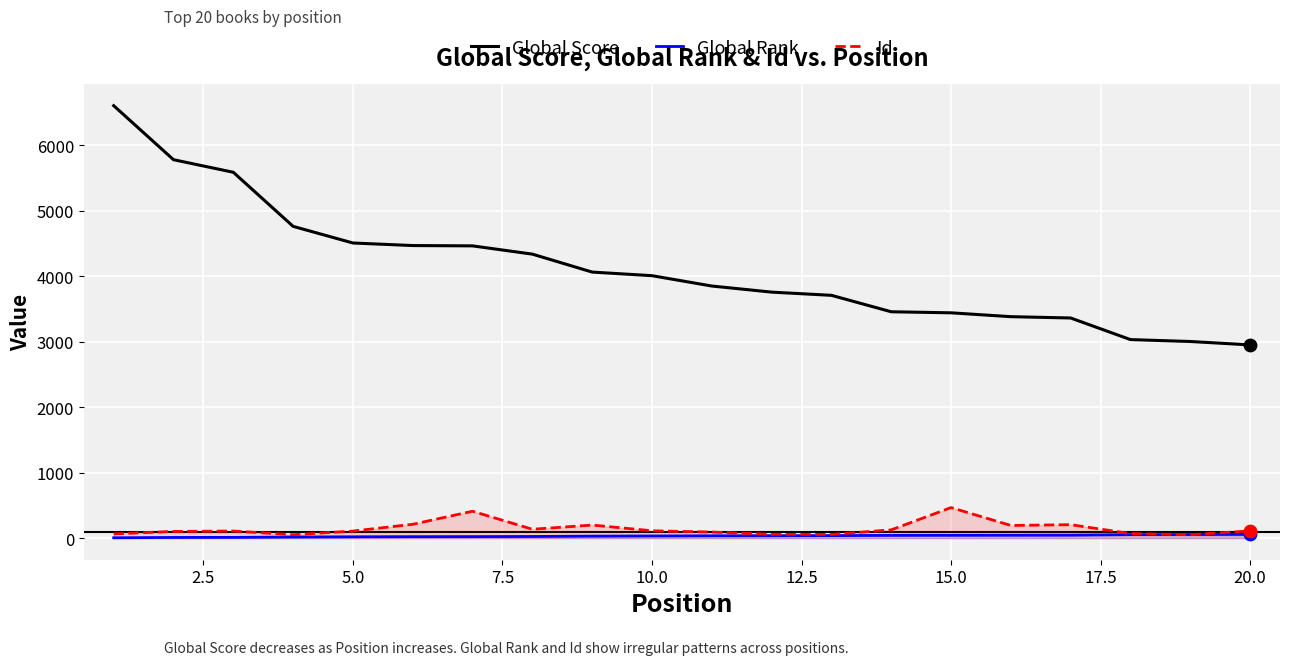

Which series reaches the maximum Y coordinate?

Global Score